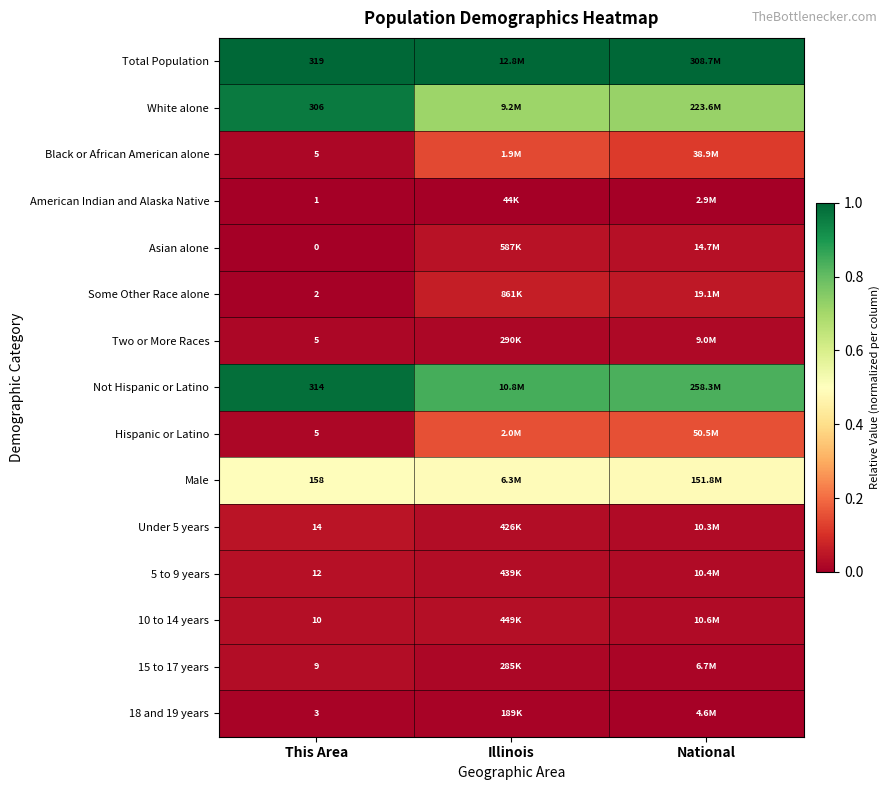

List the series in order of their peak value, highest first.

Total Population, Not Hispanic or Latino, White alone, Male, Hispanic or Latino, Black or African American alone, Some Other Race alone, Under 5 years, Asian alone, 5 to 9 years, 10 to 14 years, 15 to 17 years, Two or More Races, 18 and 19 years, American Indian and Alaska Native